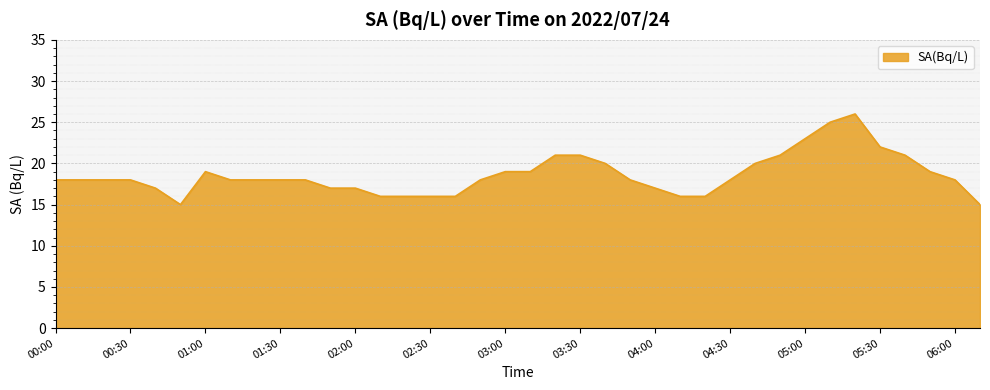

What is the minimum value shown in the chart?

15